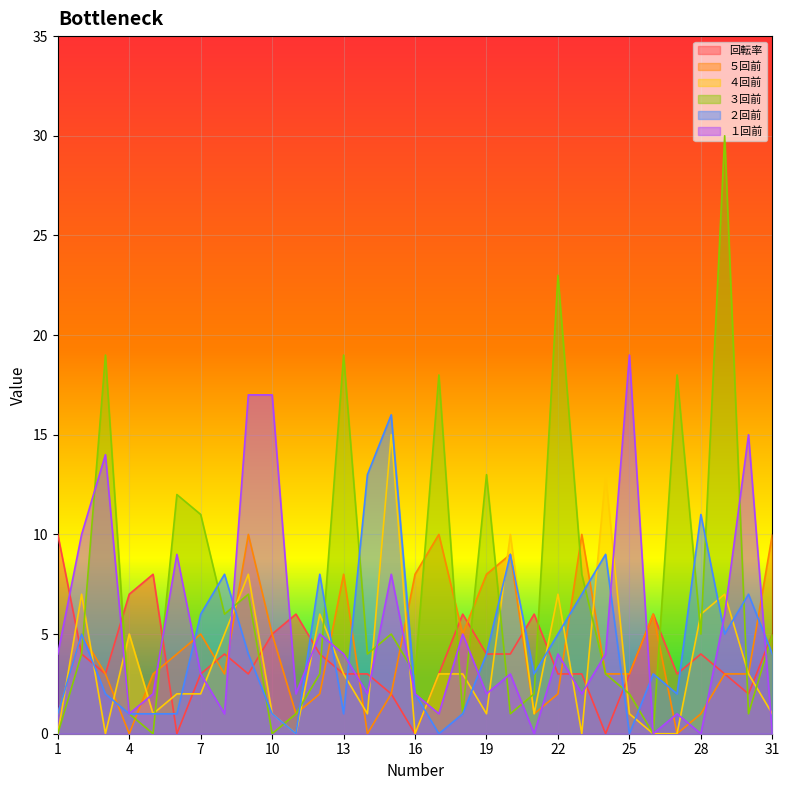

After their last crossing, which series has the higher values: ５回前 or 回転率?

５回前